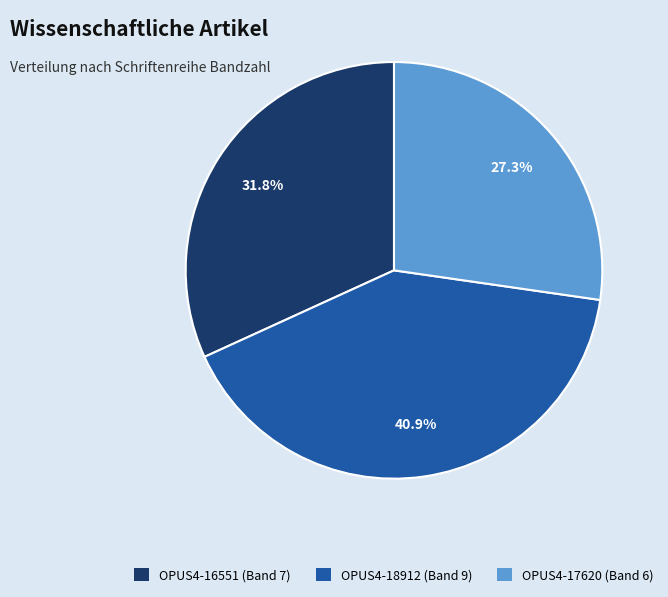

What portion of the pie excludes OPUS4-18912 (Band 9)?

59.1%